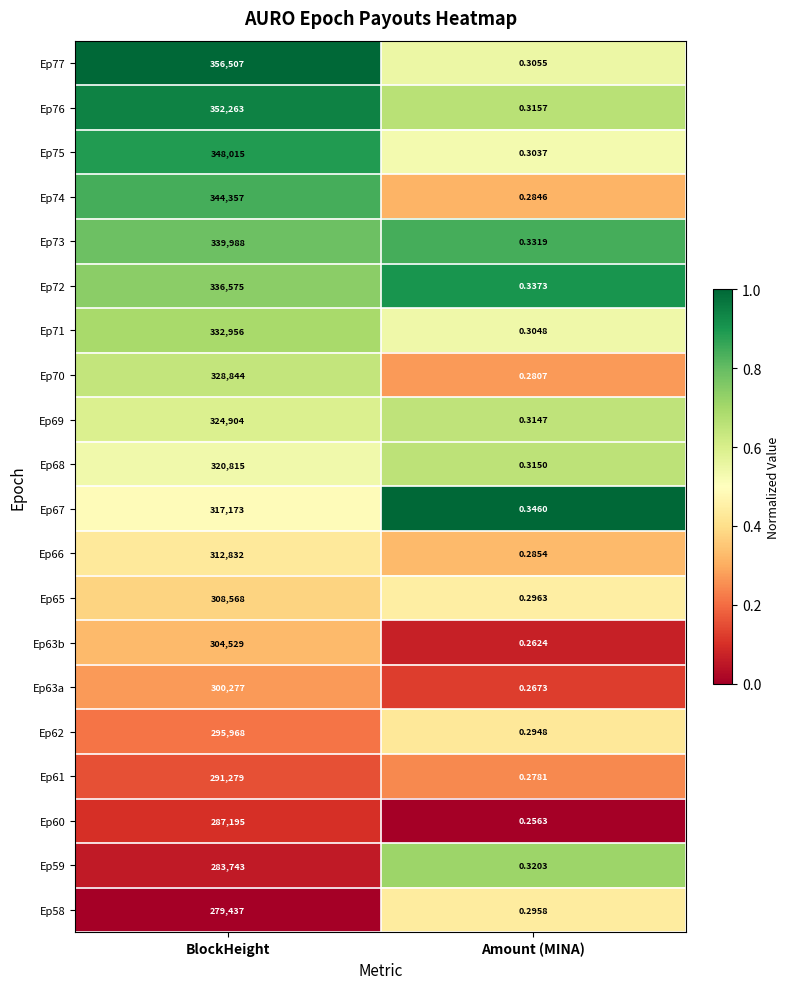

Which category has the lowest value across all series?

Amount (MINA)